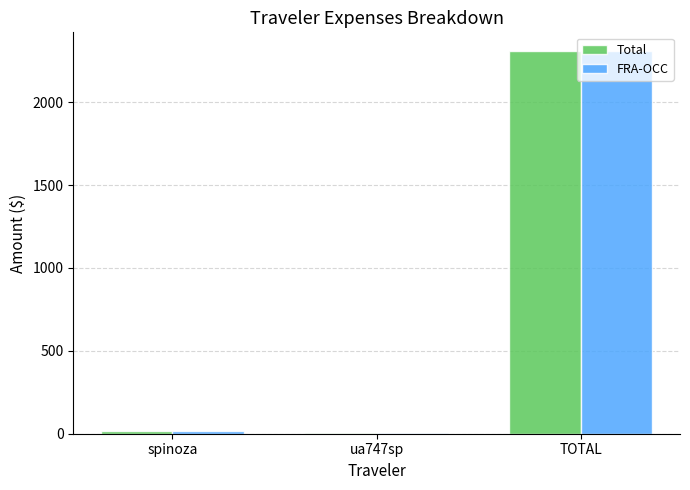

At which category is the sum across all series the highest?

TOTAL